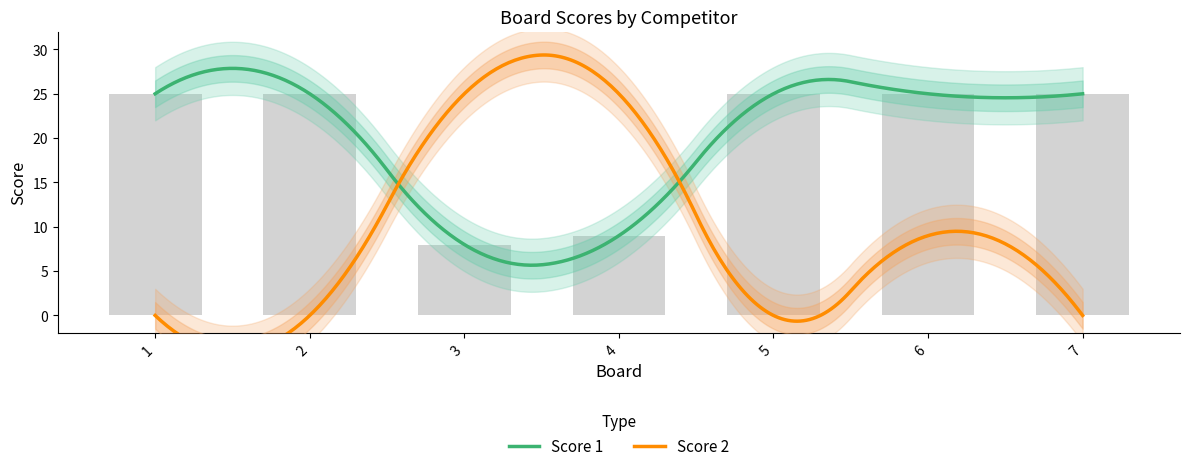

What is the change in value from 3 to 5?

+17